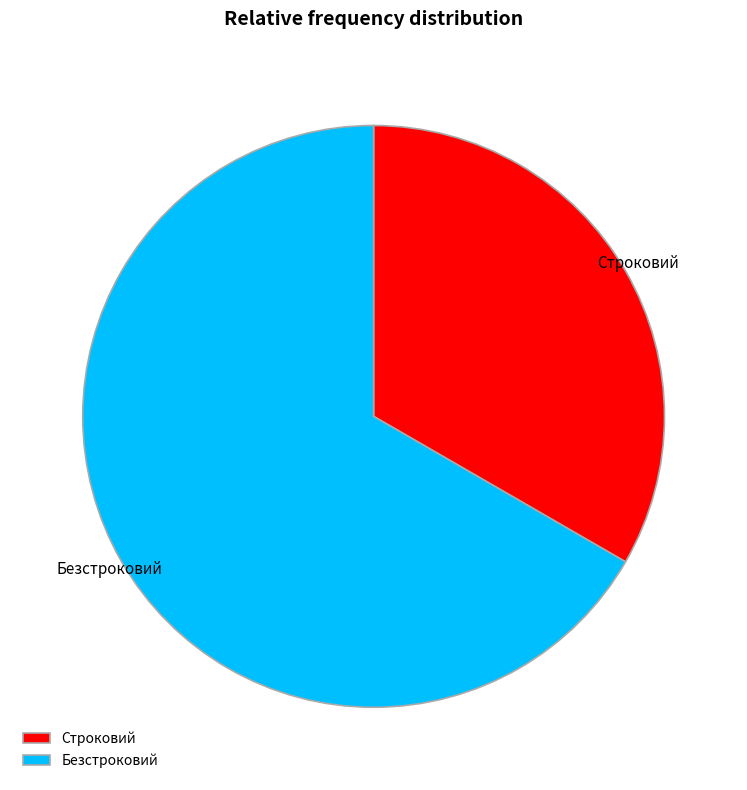

Between Строковий and Безстроковий, which is larger?

Безстроковий